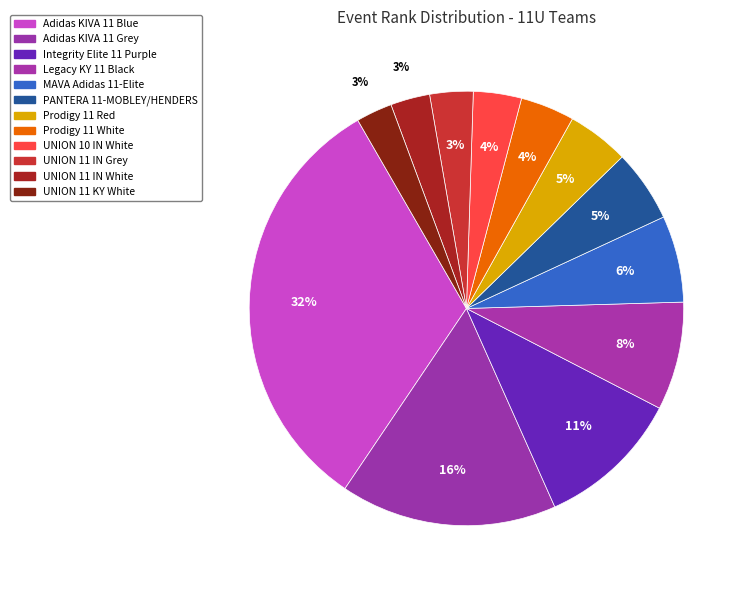

How many segments does this pie chart have?

12